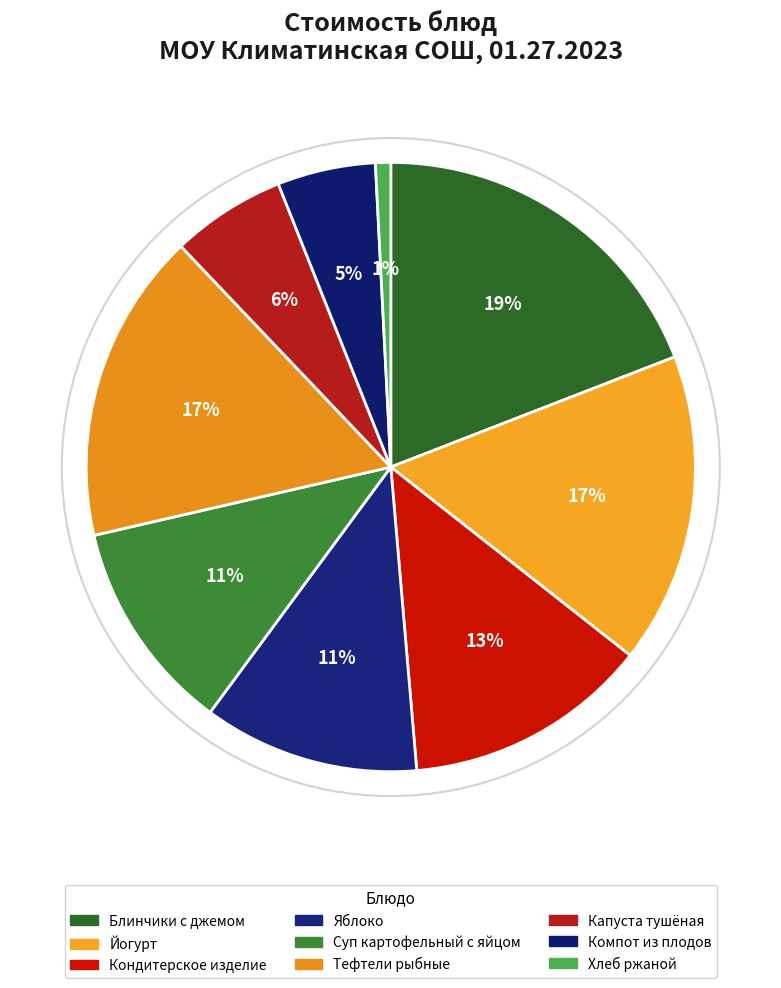

Between Тефтели рыбные and Компот из плодов, which is larger?

Тефтели рыбные